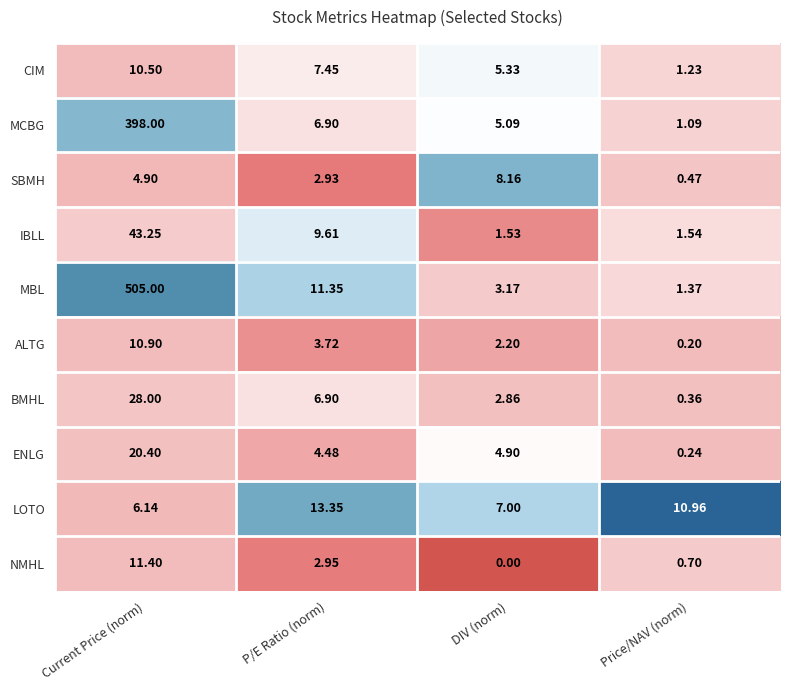

Which series has the widest spread of values?

MBL